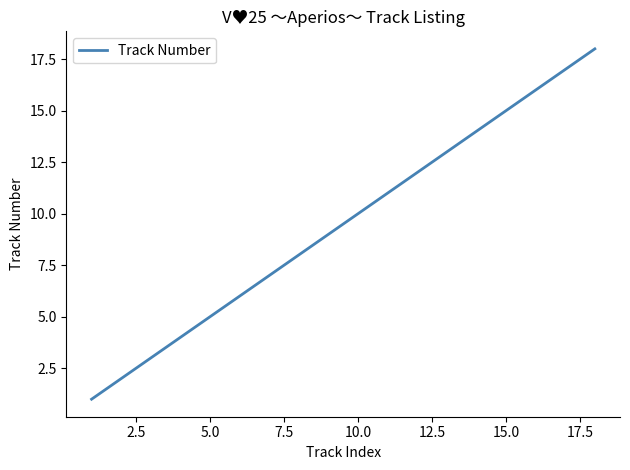

What is the greatest value displayed?

18